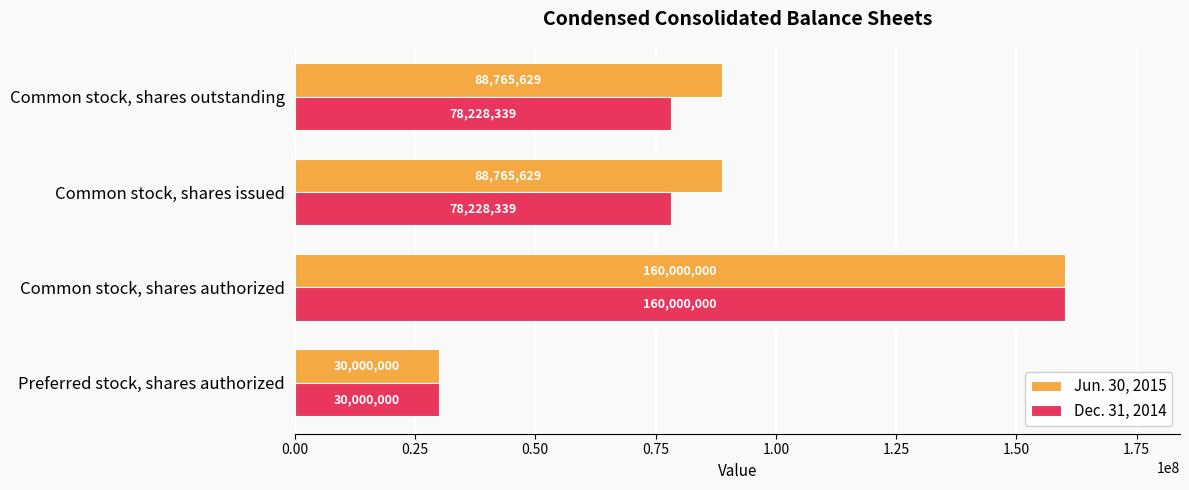

Which category has the highest value in the Dec. 31, 2014 series?

Common stock, shares authorized